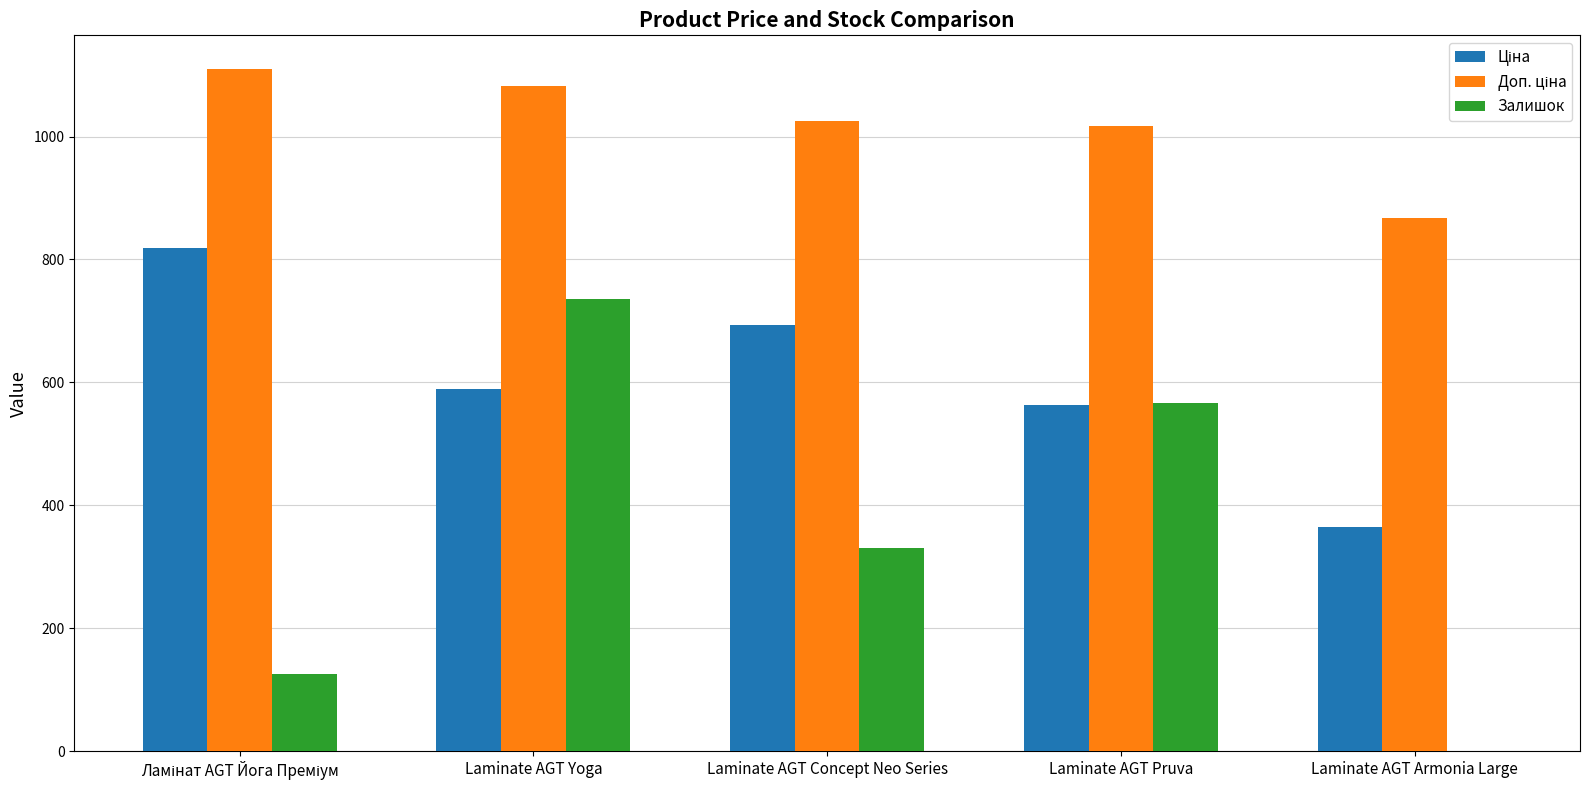

At which category is the sum across all series the highest?

Laminate AGT Yoga